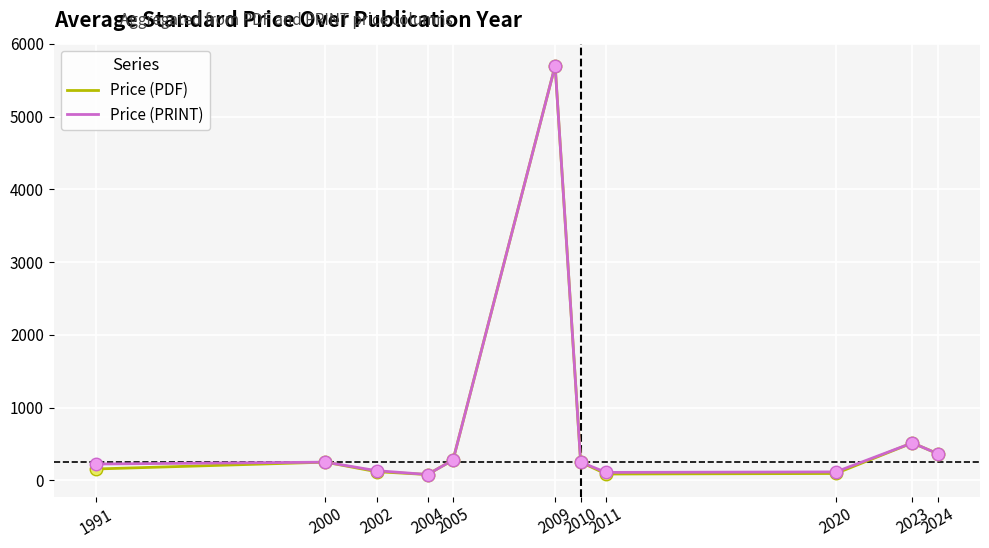

What is the greatest value displayed?

5700